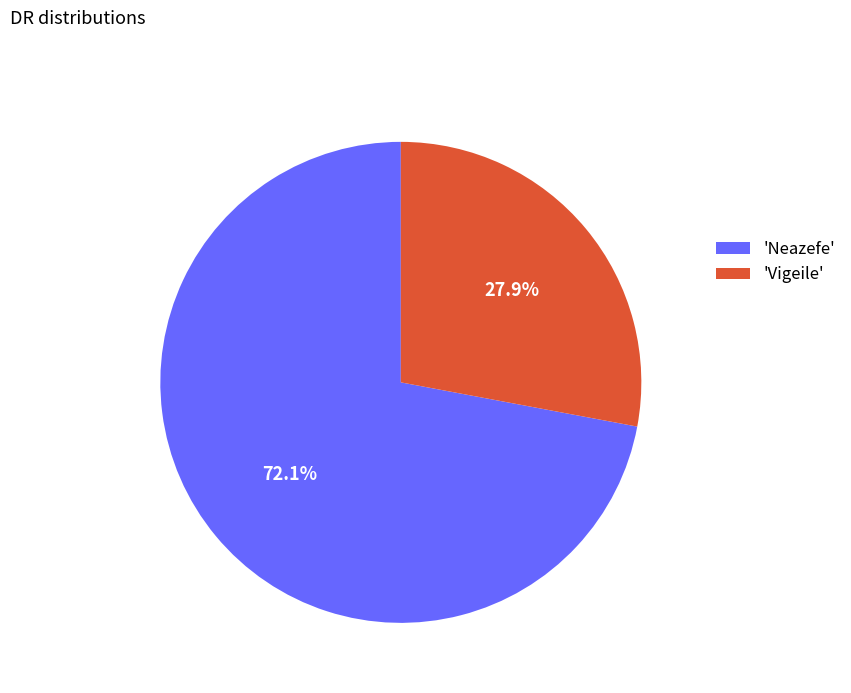

Is there any slice that represents more than half of the pie?

Yes